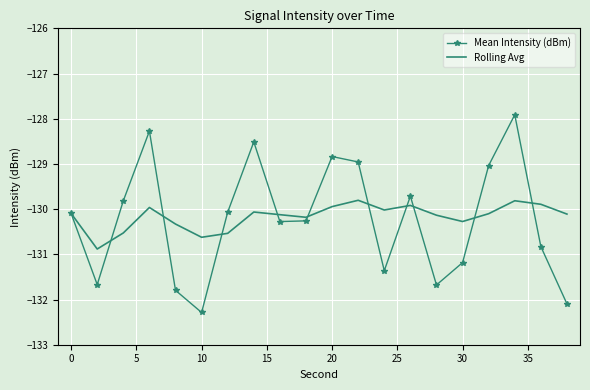

Which series has the largest total across all categories?

Rolling Avg